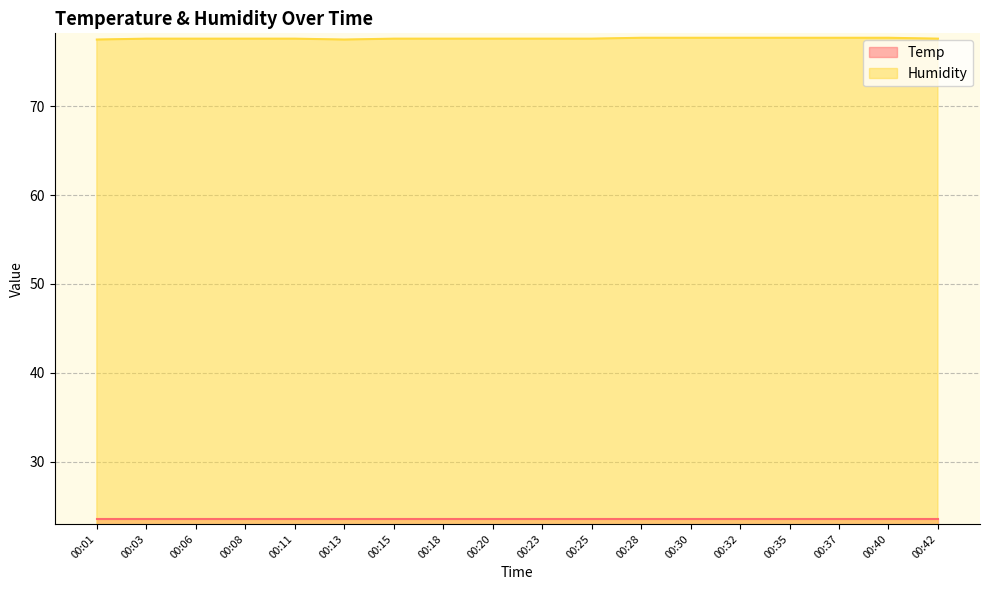

Approximately how many times larger is the value at 00:11 compared to 00:06?

1.0